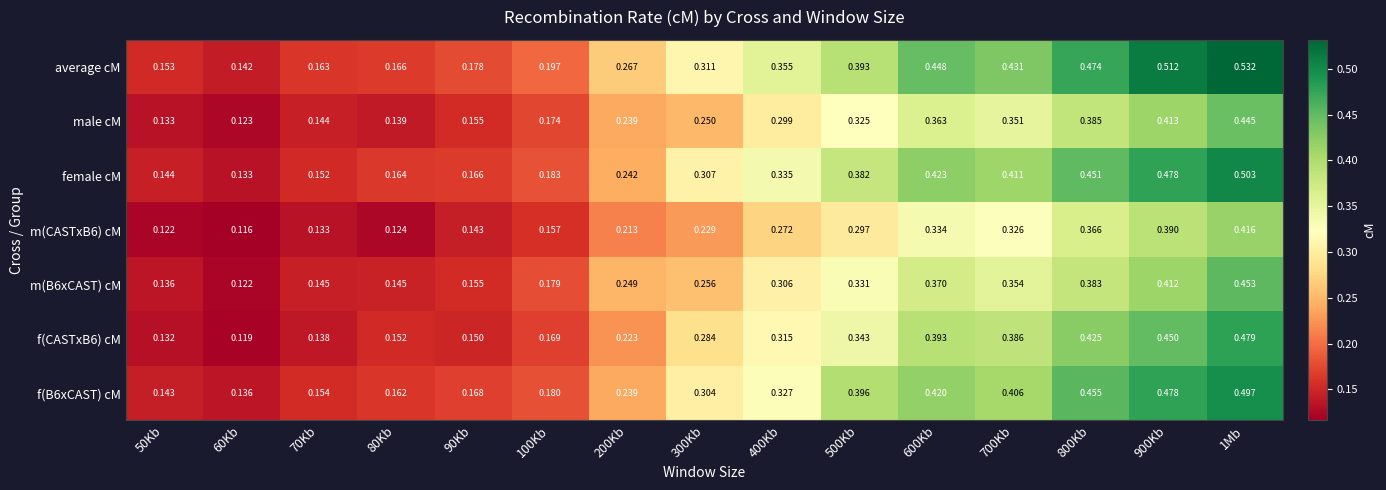

Which series has the widest spread of values?

average cM